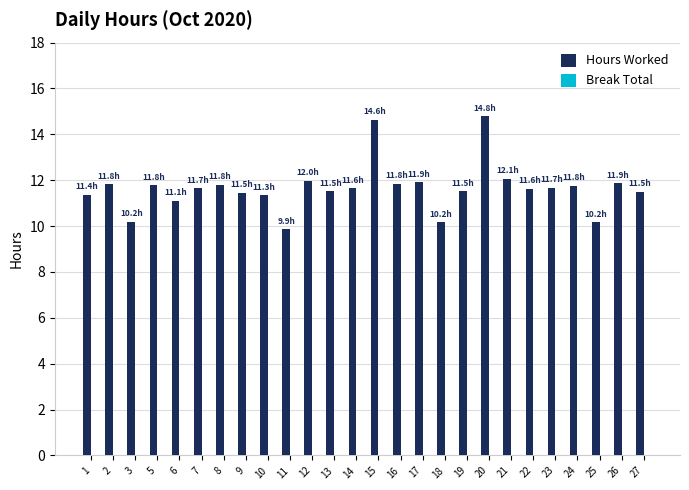

What is the maximum value shown in the chart?

14.8